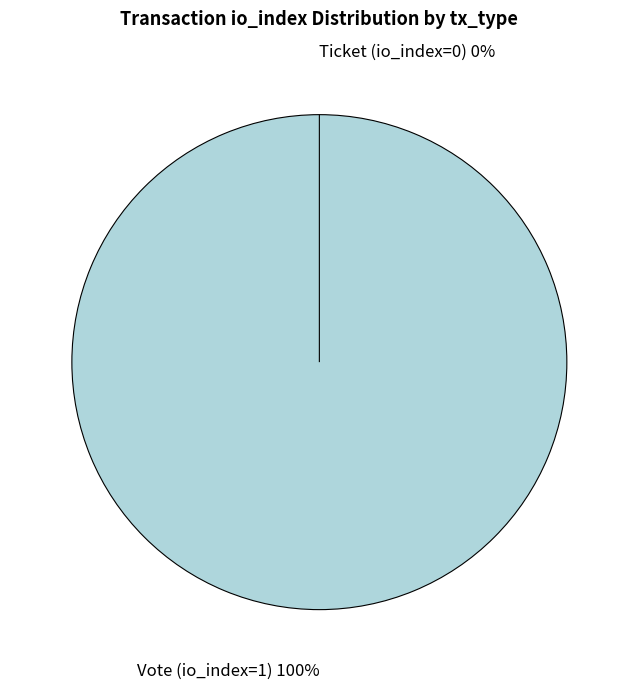

How many segments does this pie chart have?

2